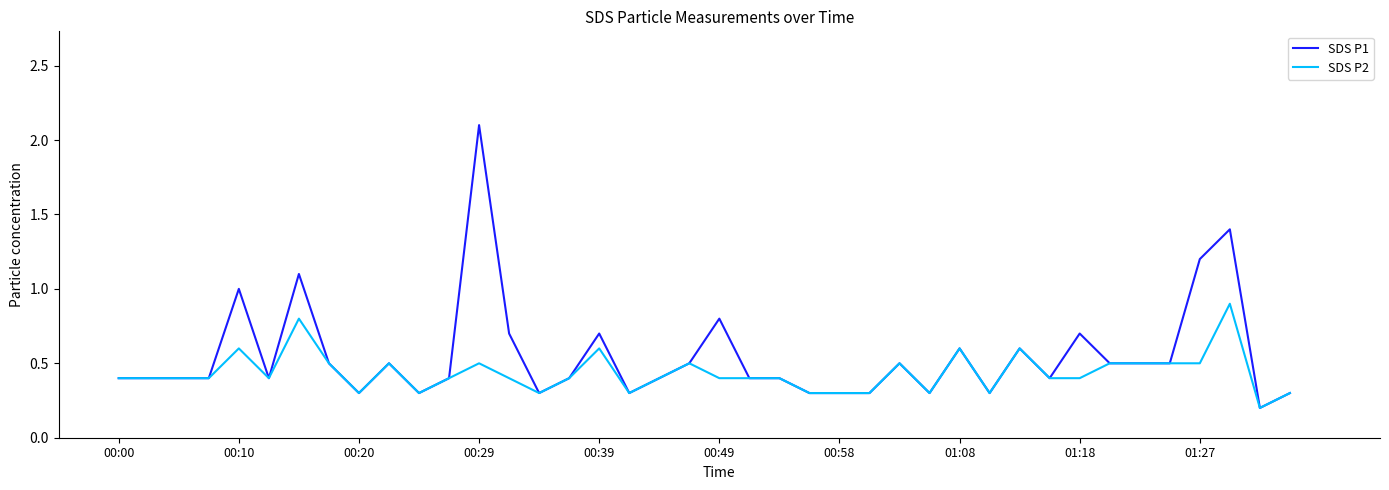

Which series has the largest range (max minus min)?

SDS P1